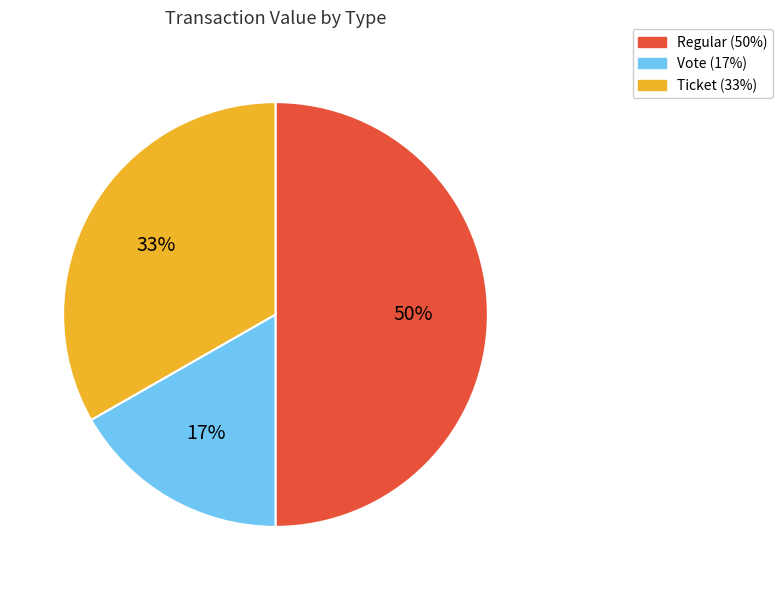

To the nearest percent, what is the average slice percentage?

33%